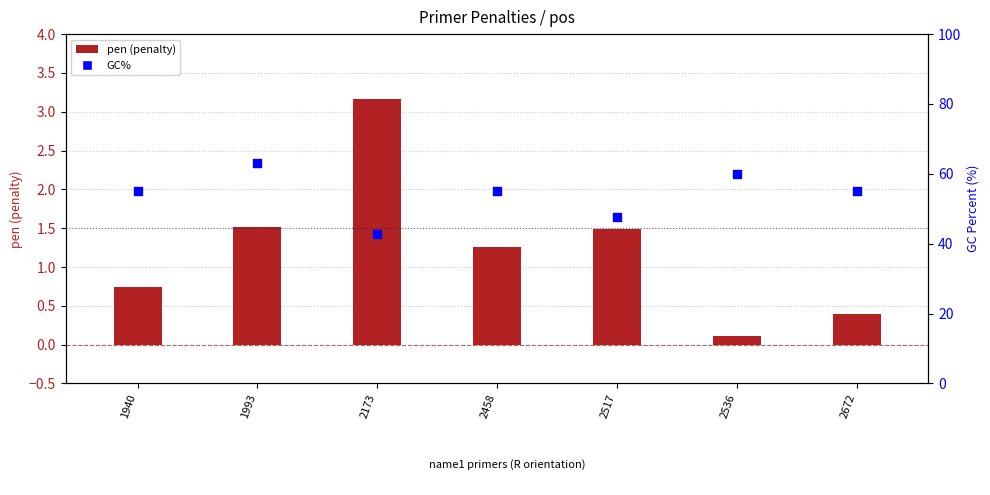

At which category is the sum across all series the highest?

1993